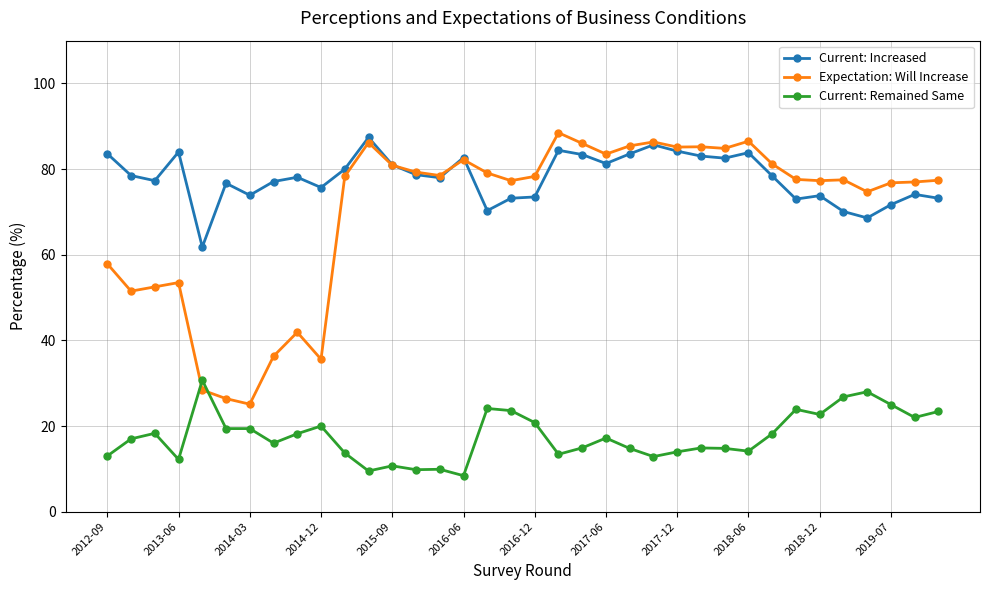

What is the minimum value shown in the chart?

8.4